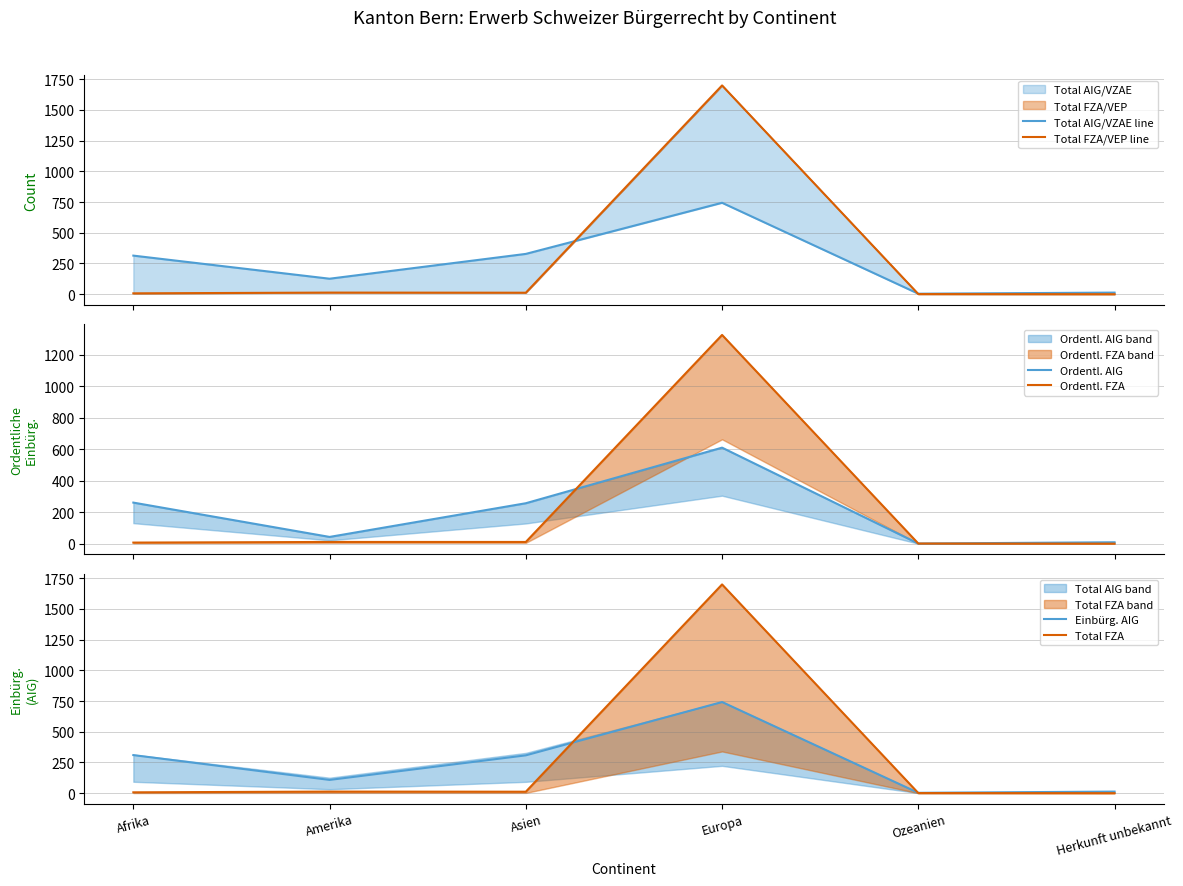

Rank the series by their maximum value, from lowest to highest.

Ordentl. AIG, Einbürg. AIG, Total AIG/VZAE line, Ordentl. FZA, Total FZA/VEP line, Total FZA